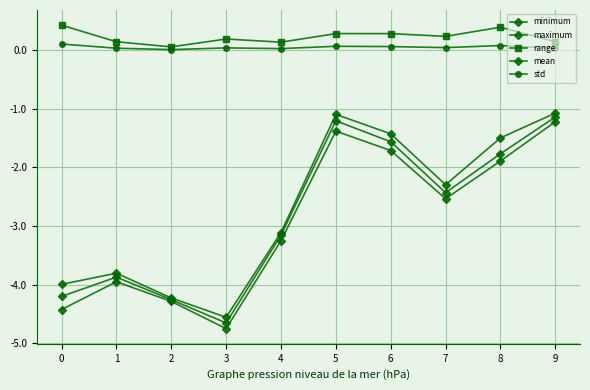

How many lines are shown in the chart?

5